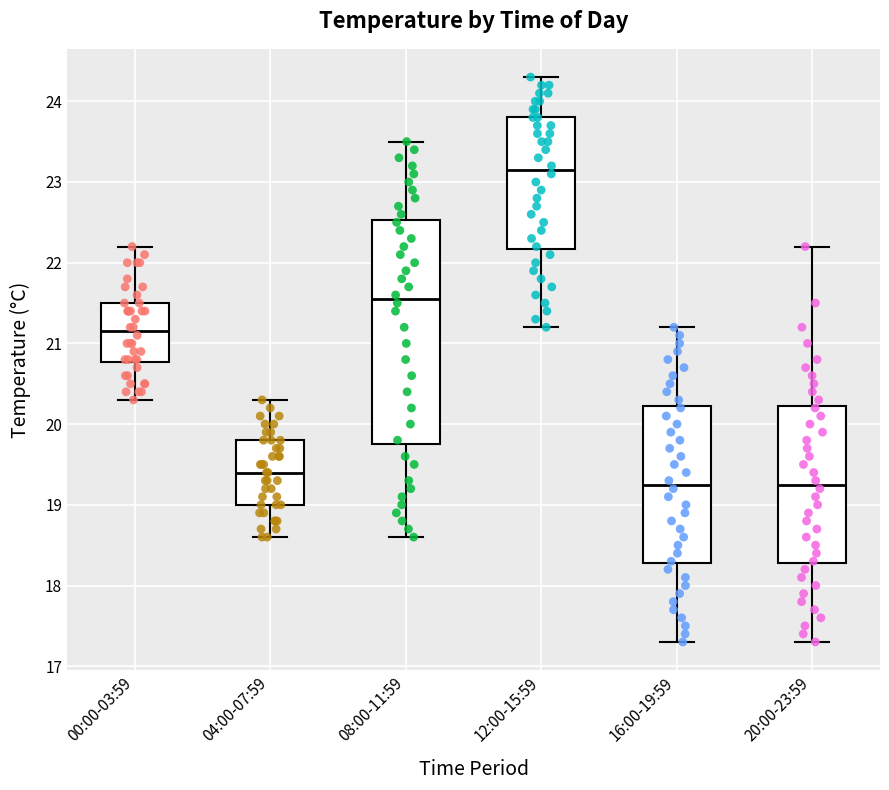

Reading left to right, transcribe this box plot: for each box, give where its median line is, the range the box spans, and where its two whiskers end, as read against the y-axis. The values are not printed on the chart, so give them approximately, as read against the axis.

00:00-03:59: median 21.2, box 20.8 to 21.5, whiskers 20.3 to 22.2
04:00-07:59: median 19.4, box 19.0 to 19.8, whiskers 18.6 to 20.3
08:00-11:59: median 21.6, box 19.8 to 22.5, whiskers 18.6 to 23.5
12:00-15:59: median 23.2, box 22.2 to 23.8, whiskers 21.2 to 24.3
16:00-19:59: median 19.3, box 18.3 to 20.2, whiskers 17.3 to 21.2
20:00-23:59: median 19.3, box 18.3 to 20.2, whiskers 17.3 to 22.2